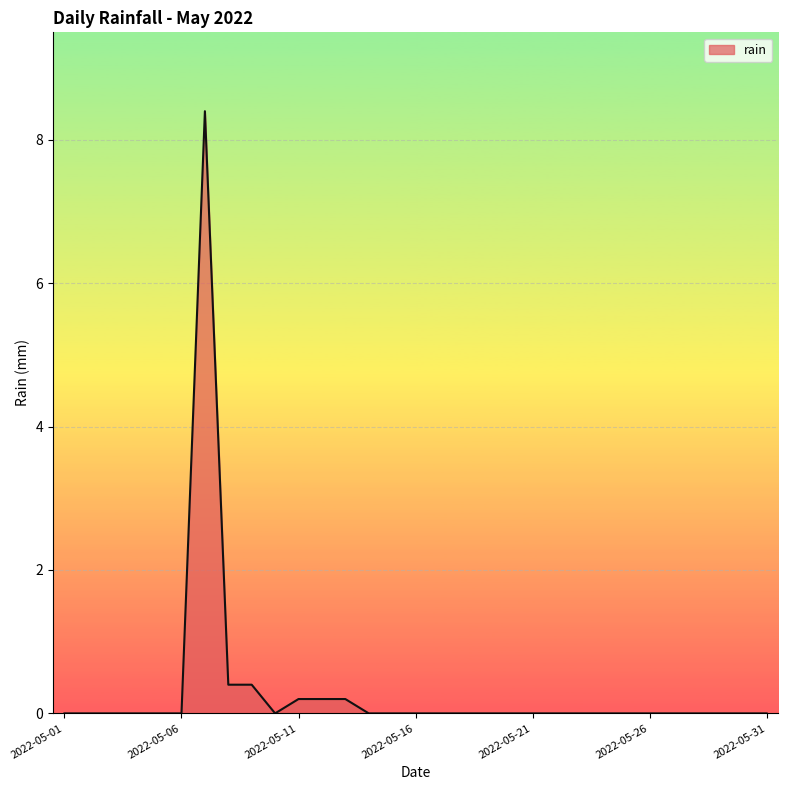

What is the difference between the maximum and minimum values?

8.4